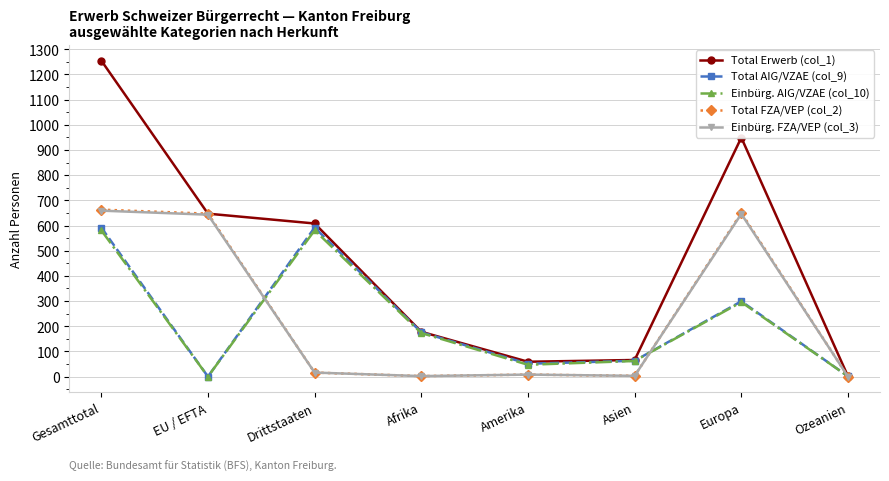

What is the total value across all series at Gesamttotal?

3750